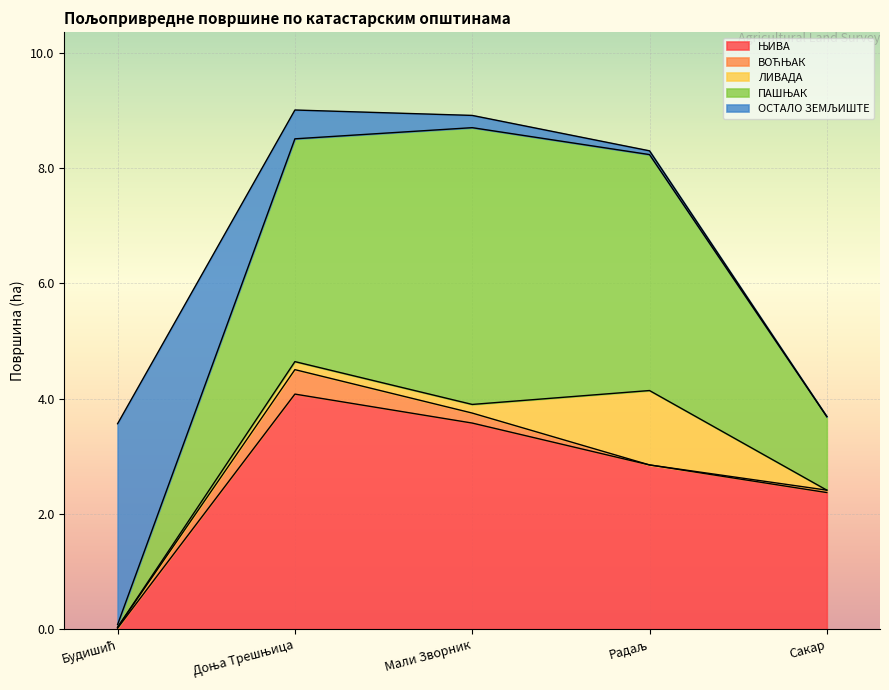

What is the label of the 1st point from the right?

Сакар